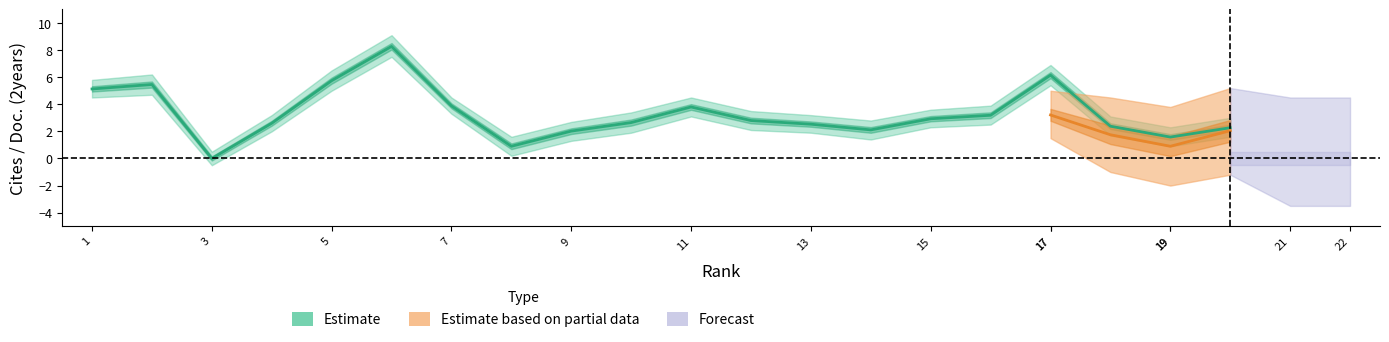

How many interior local peaks (higher than both neighbors) does the data have?

4